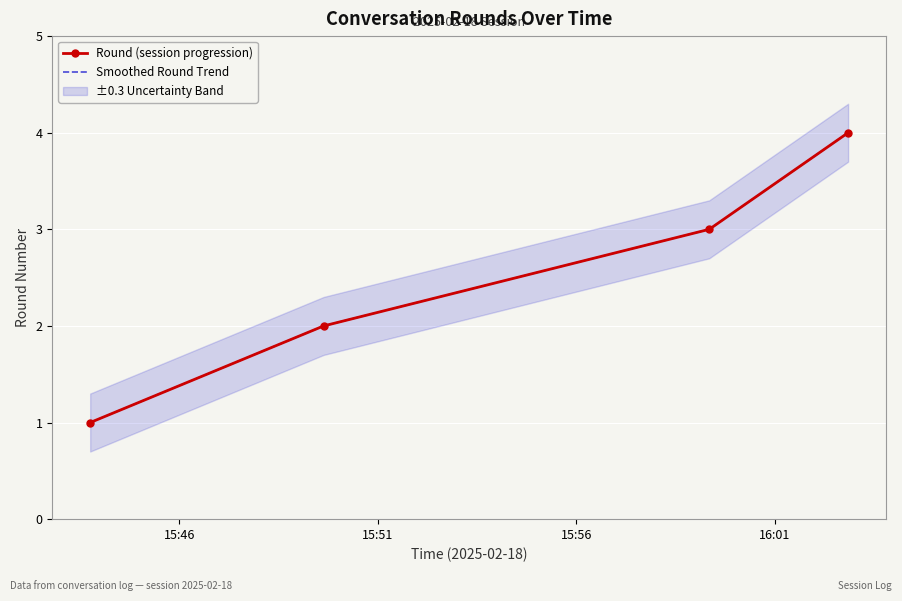

True or false: Round (session progression) and Smoothed Round Trend cross at least once.

False